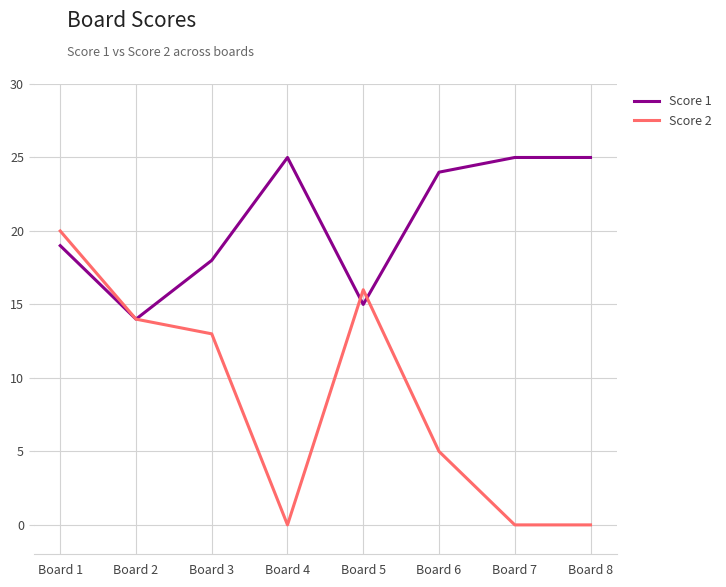

What is the approximate value of Score 1 at Board 2?

14